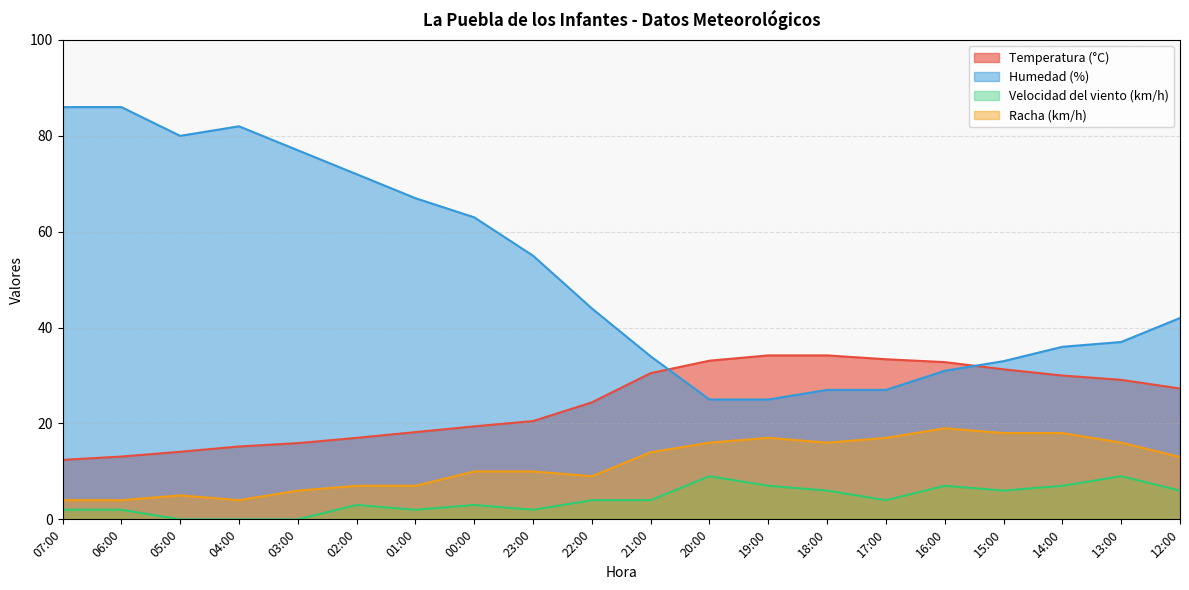

True or false: Temperatura (°C) and Velocidad del viento (km/h) cross at least once.

False